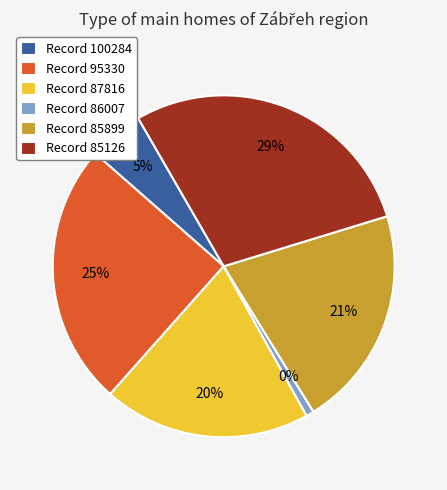

Combined, what portion of the pie is 85899 and 100284?

26.1%